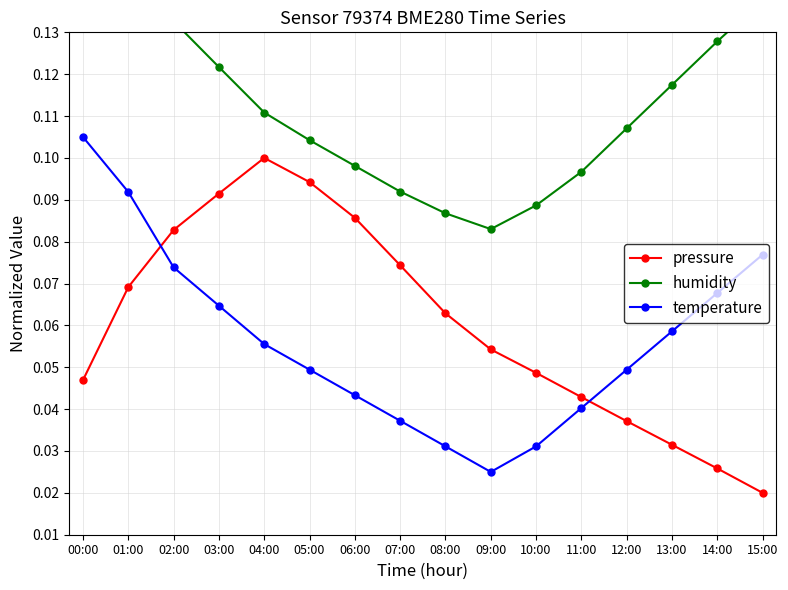

Reading right to left, list all the values displayed in this chart.

pressure: 0.0	0.0	0.0	0.0	0.0	0.0	0.1	0.1	0.1	0.1	0.1	0.1	0.1	0.1	0.1	0.0
humidity: 0.1	0.1	0.1	0.1	0.1	0.1	0.1	0.1	0.1	0.1	0.1	0.1	0.1	0.1	0.2	0.2
temperature: 0.1	0.1	0.1	0.0	0.0	0.0	0.0	0.0	0.0	0.0	0.0	0.1	0.1	0.1	0.1	0.1